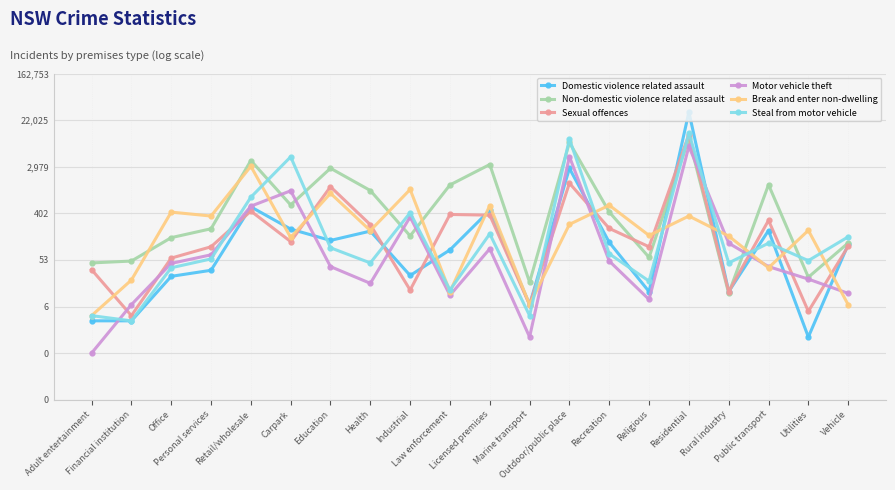

Between which two adjacent categories do Break and enter non-dwelling and Domestic violence related assault first intersect?

Retail/wholesale and Carpark